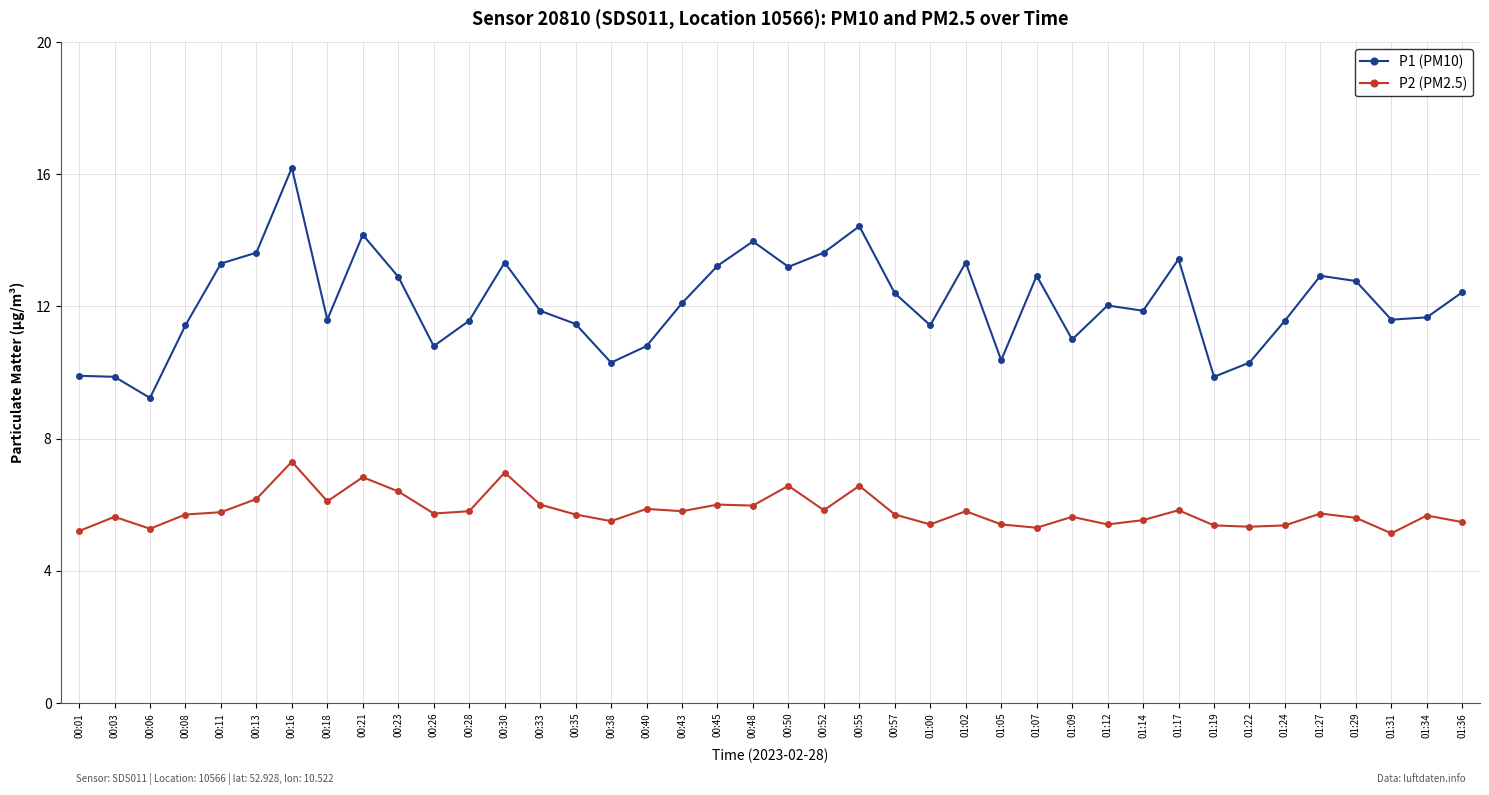

At which category is the sum across all series the highest?

00:16